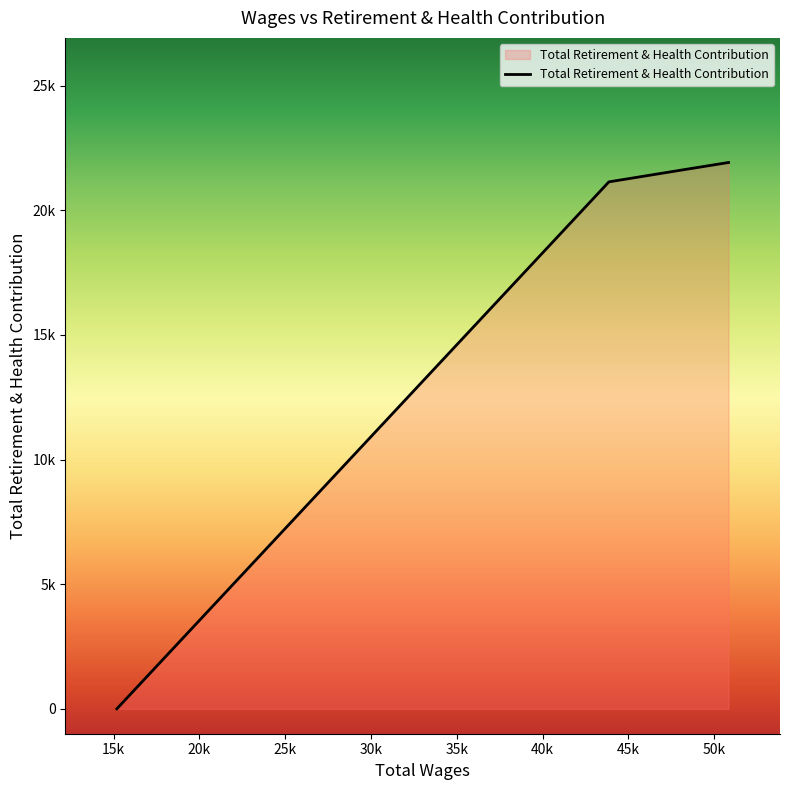

True or false: the data has more than 2 interior local peaks.

False